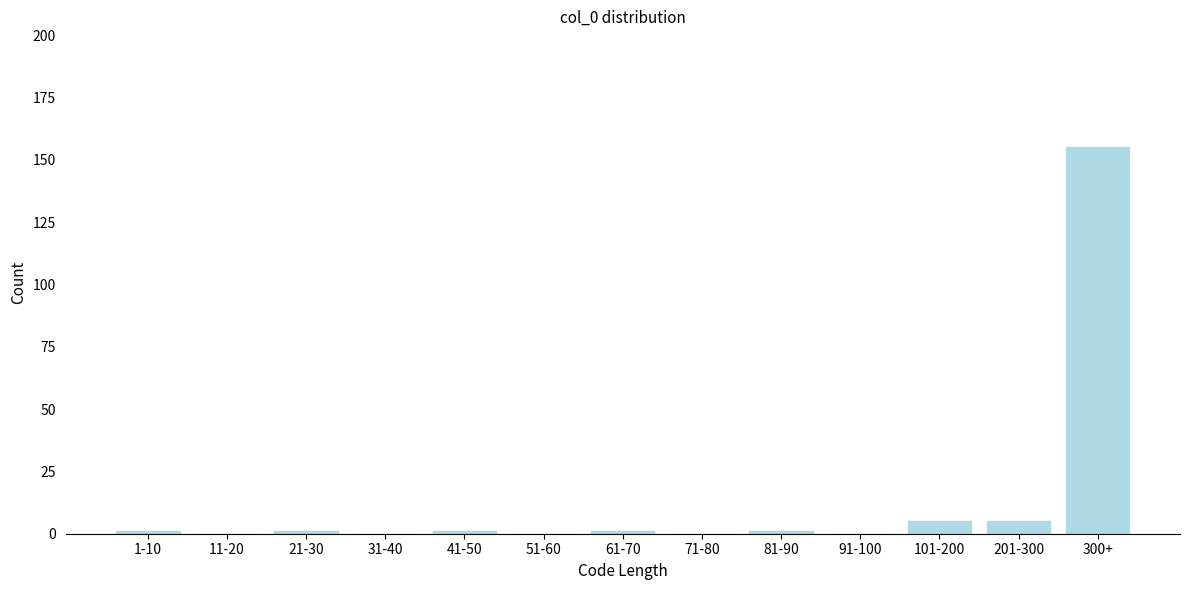

Reading left to right, list all the values displayed in this chart.

1-10=1	11-20=0	21-30=1	31-40=0	41-50=1	51-60=0	61-70=1	71-80=0	81-90=1	91-100=0	101-200=5	201-300=5	300+=155